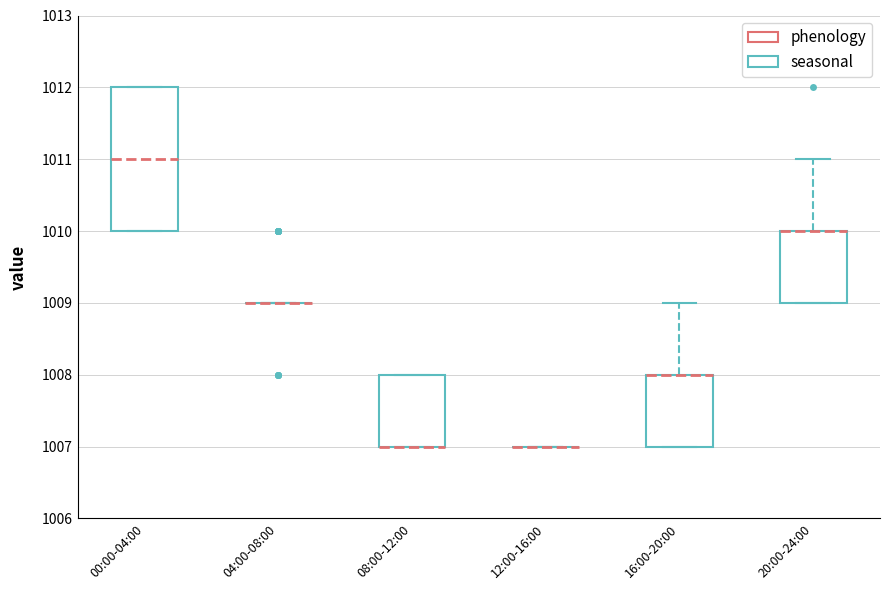

Where does the upper whisker of the box for 16:00-20:00 end on the y-axis? The values are not printed on the chart, so give them approximately, as read against the axis.

1009